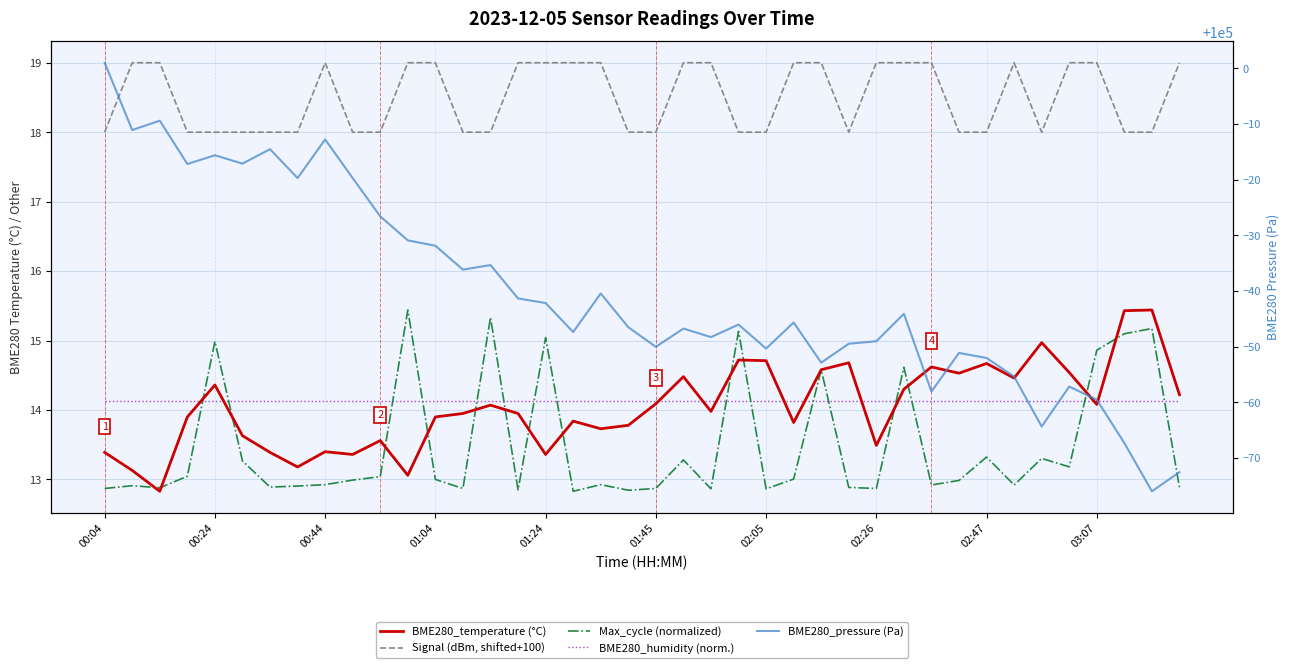

What is the sum of the BME280_pressure (Pa) values at 12 and 18?

199927.7